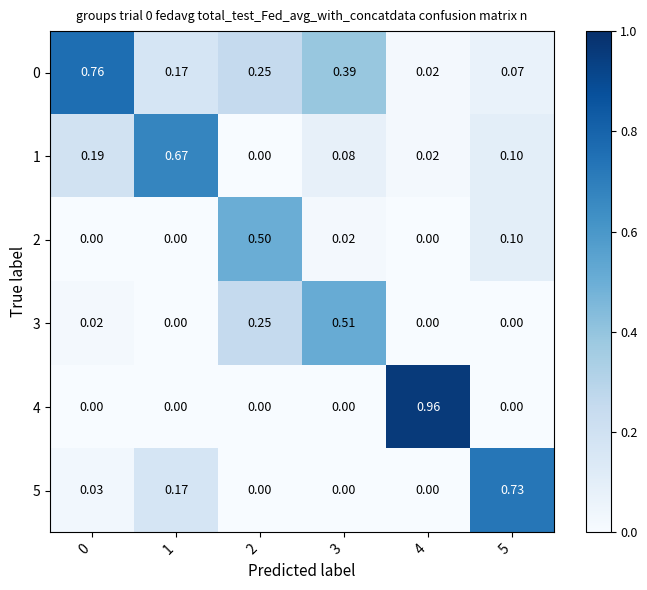

Is the value of 5 at 3 greater than the value of 0 at 4?

No